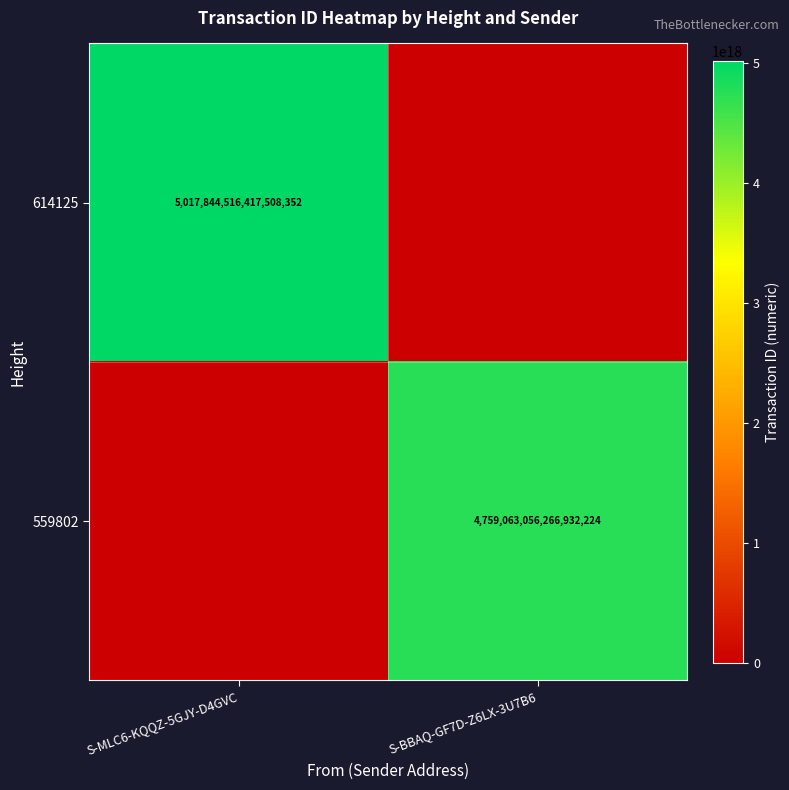

Is the value of 614125 at S-MLC6-KQQZ-5GJY-D4GVC greater than the value of 559802 at S-BBAQ-GF7D-Z6LX-3U7B6?

Yes